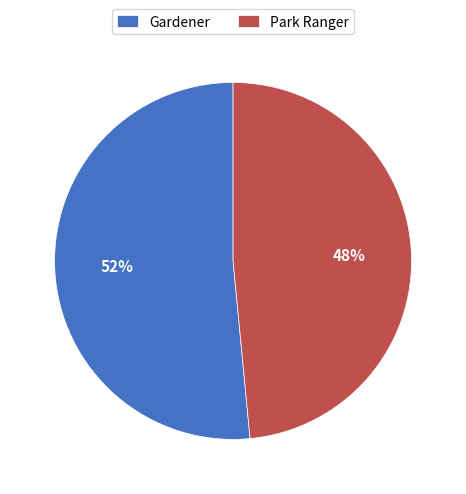

How many segments does this pie chart have?

2